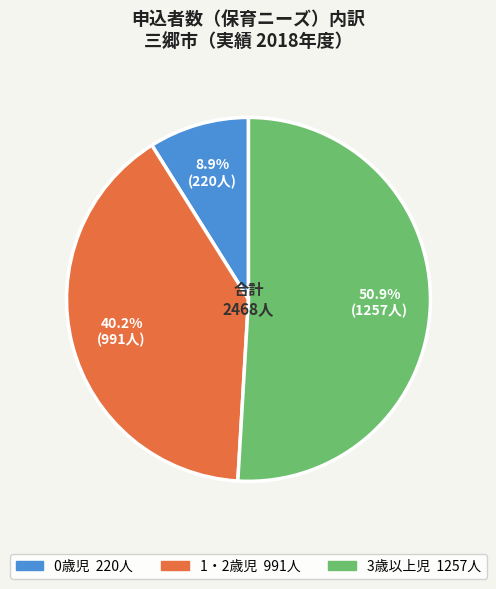

To the nearest percent, what is the difference between the 1・2歳児 and 0歳児 slice percentages?

31%